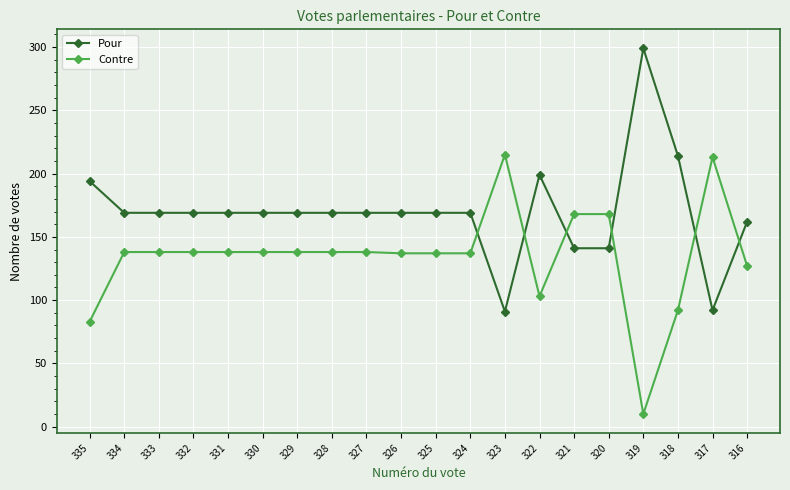

The Pour series shows 74 at 321. True or false?

False